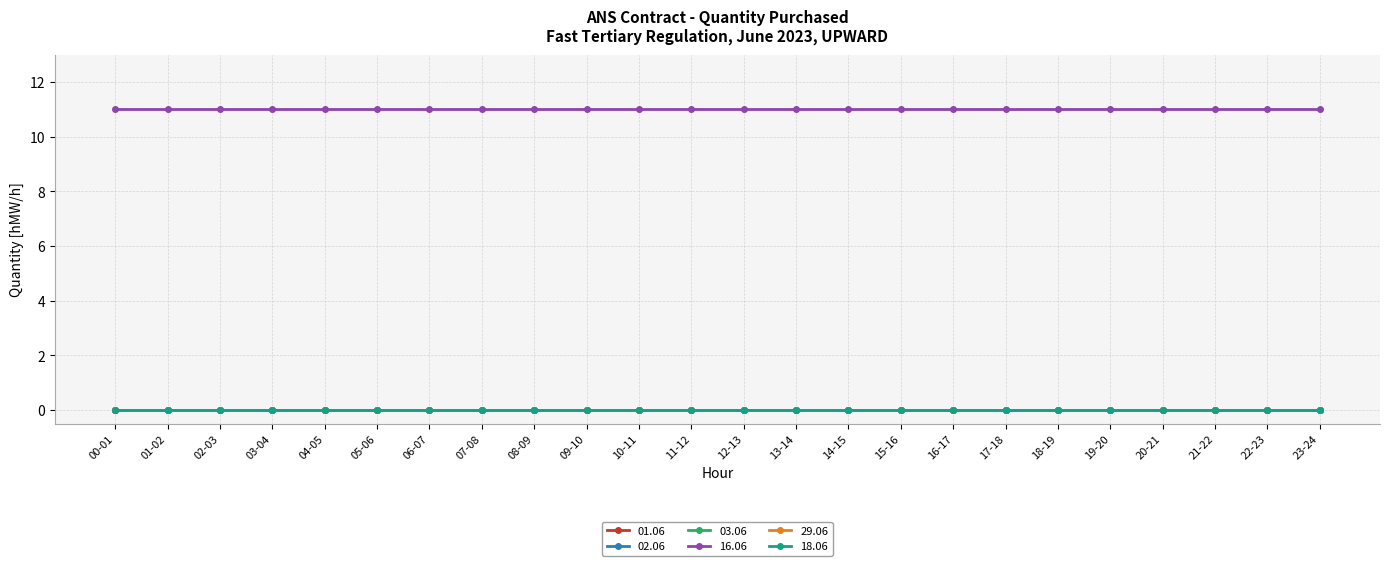

Which series changed the most between 12-13 and 15-16?

01.06